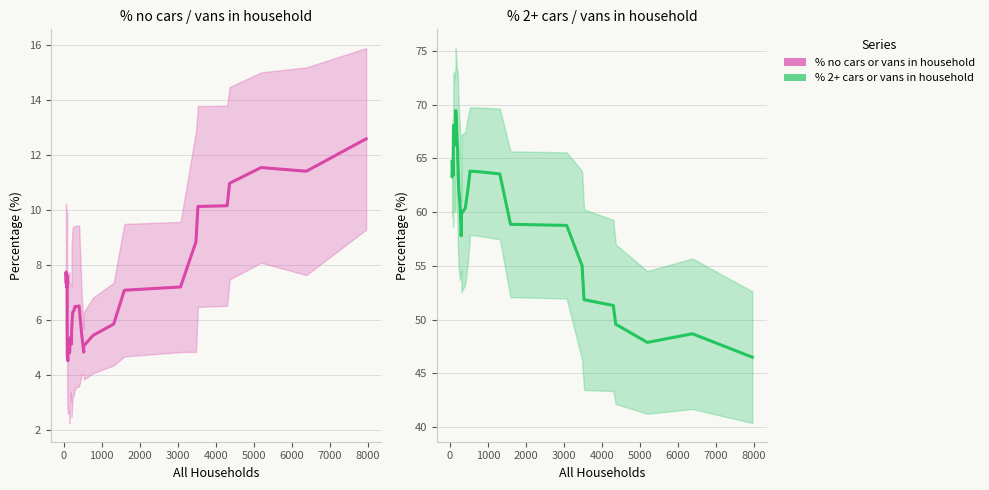

Count the number of data series in this chart.

2